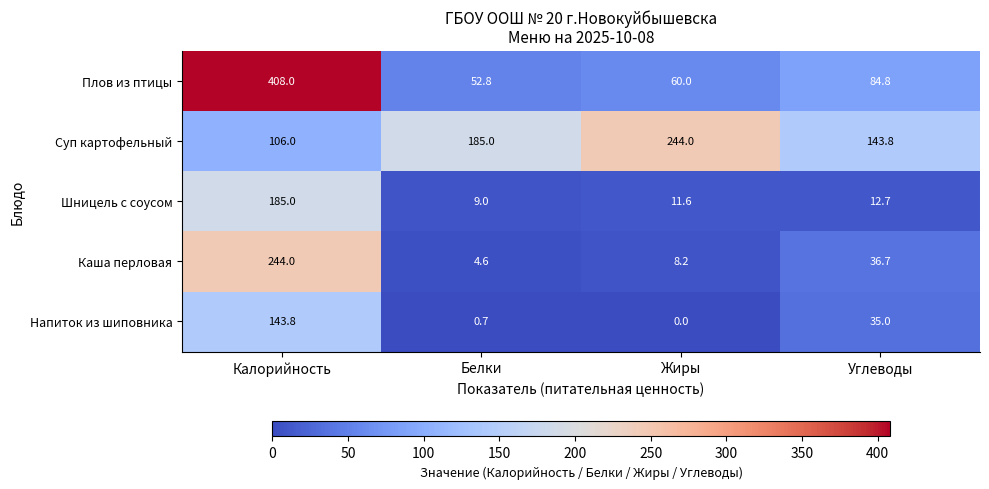

Is it true that Напиток из шиповника equals 143.8 at Калорийность?

True